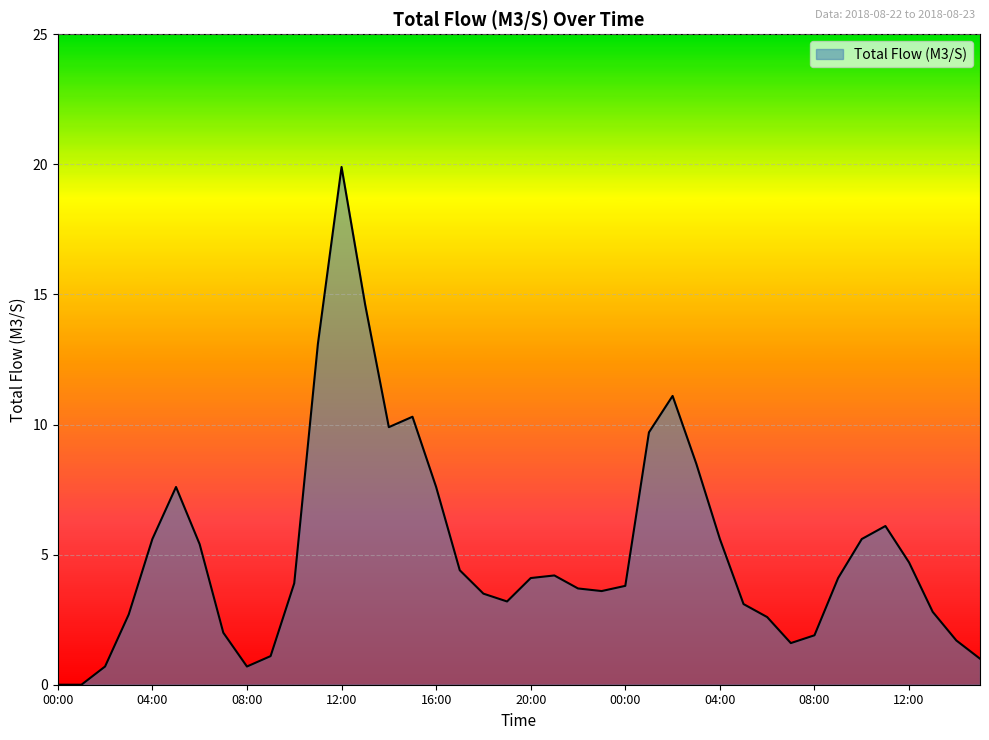

What is the maximum value shown in the chart?

19.9